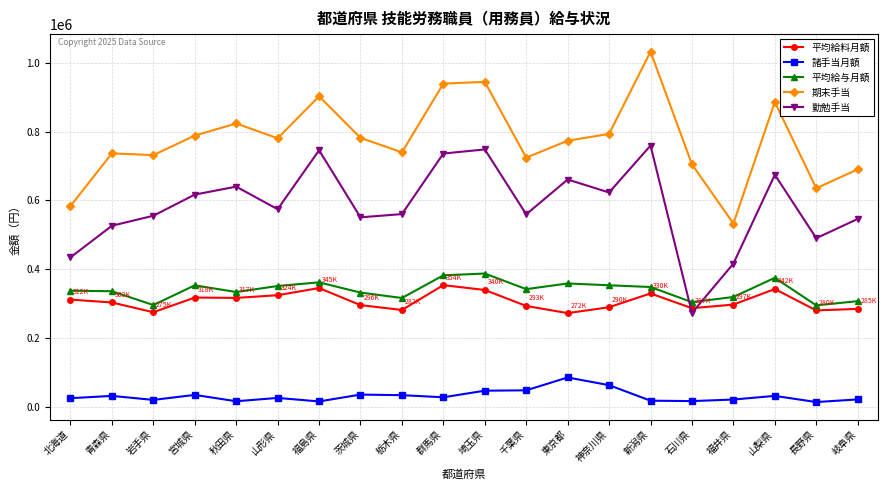

The 平均給料月額 series shows 151334 at 福井県. True or false?

False